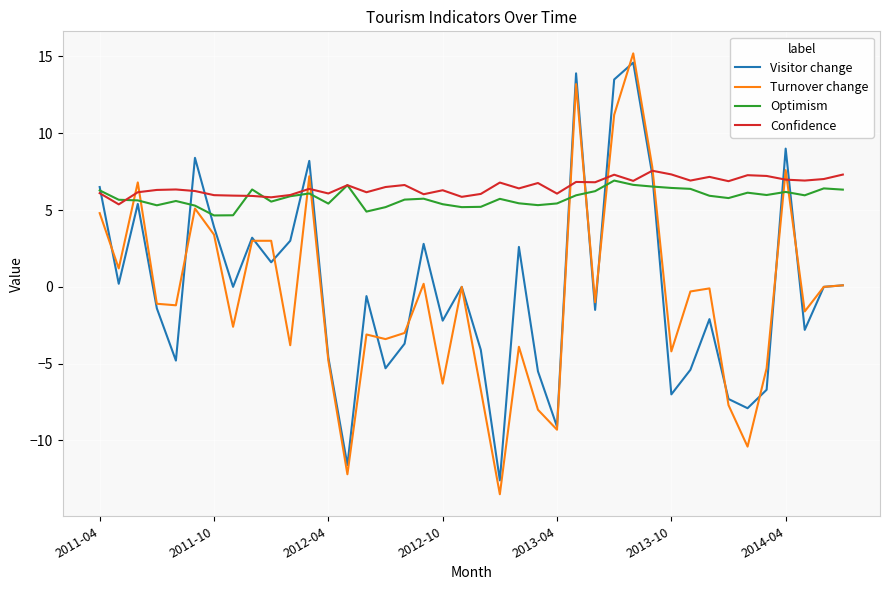

Which series has the widest spread of values?

Turnover change